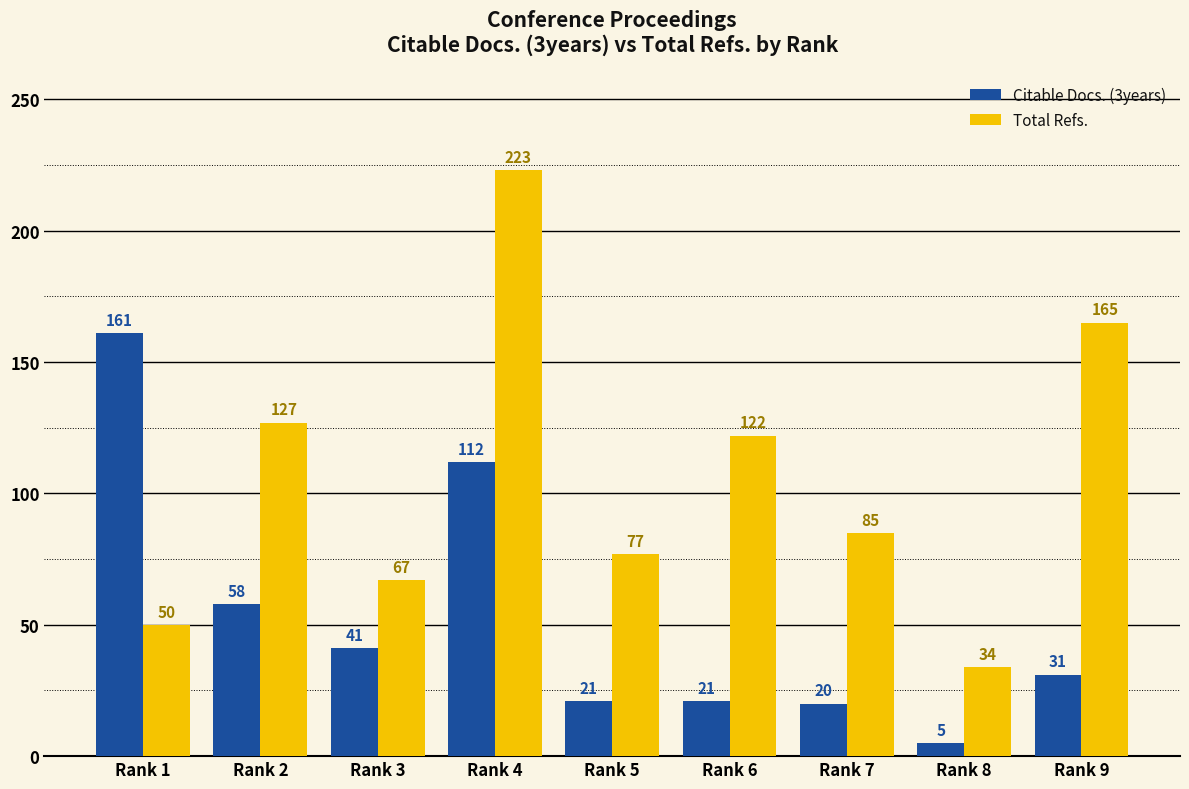

At Rank 7, list the series in order from smallest to largest.

Citable Docs. (3years), Total Refs.